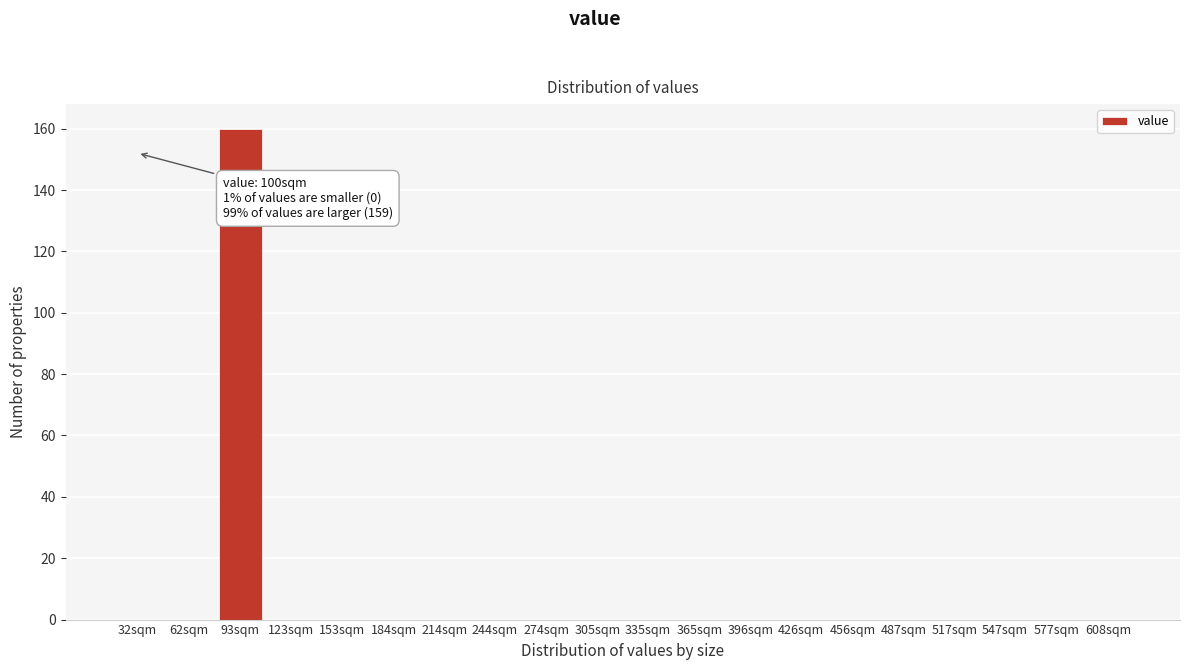

Reading left to right, extract all data points from this chart.

32sqm=0	62sqm=0	93sqm=160	123sqm=0	153sqm=0	184sqm=0	214sqm=0	244sqm=0	274sqm=0	305sqm=0	335sqm=0	365sqm=0	396sqm=0	426sqm=0	456sqm=0	487sqm=0	517sqm=0	547sqm=0	577sqm=0	608sqm=0